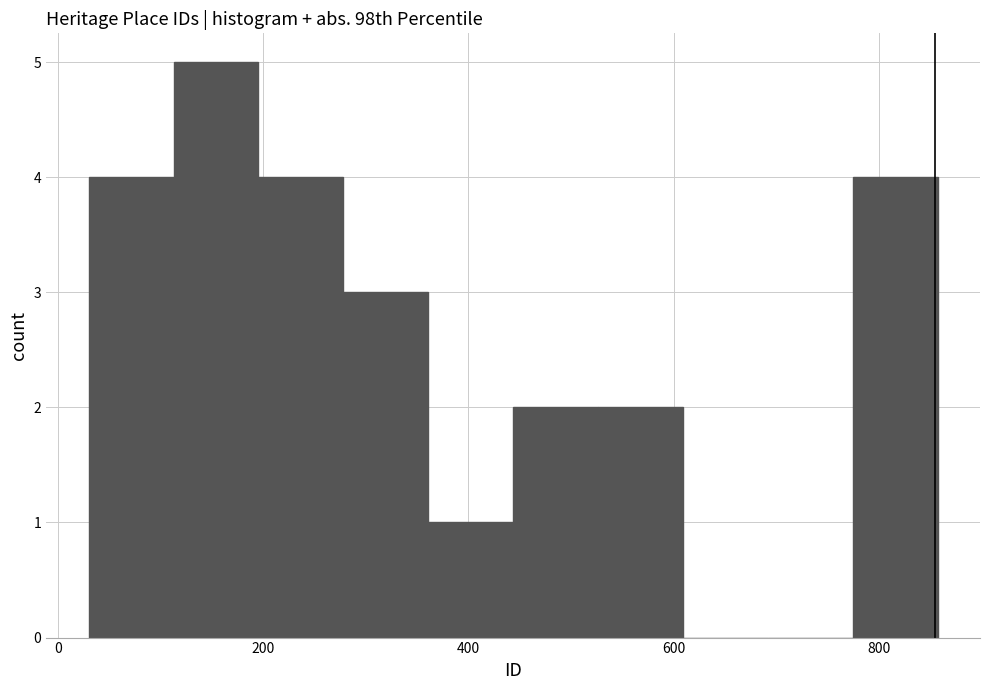

Reading left to right, transcribe this chart: for each bar, give the range it covers on the x-axis and its height. Neither the bar edges nor the heights are printed on the chart, so give them approximately, as read against the axes.

40 to 120: 4
120 to 200: 5
200 to 280: 4
280 to 360: 3
360 to 440: 1
440 to 520: 2
520 to 600: 2
600 to 700: 0
700 to 780: 0
780 to 860: 4